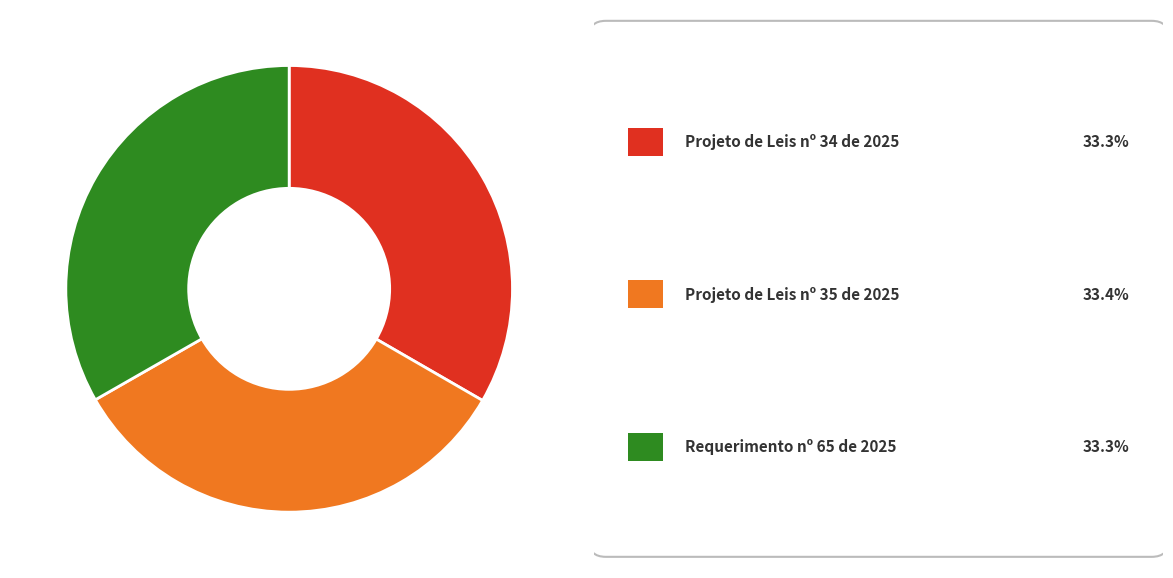

Is there any slice that represents more than half of the pie?

No